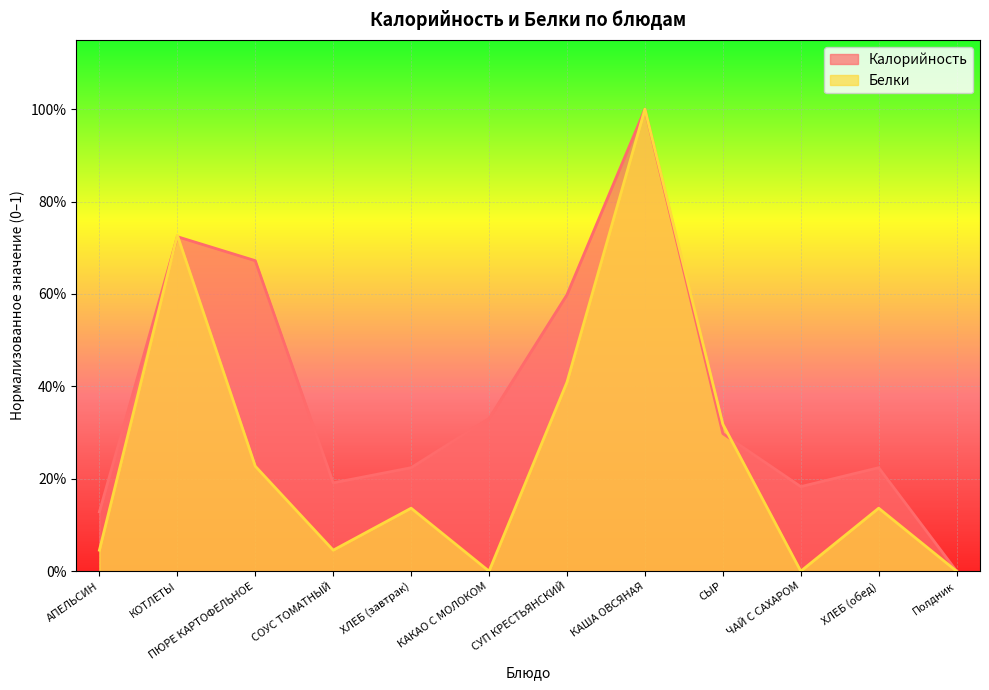

What is the total value across all series at АПЕЛЬСИН?

0.2